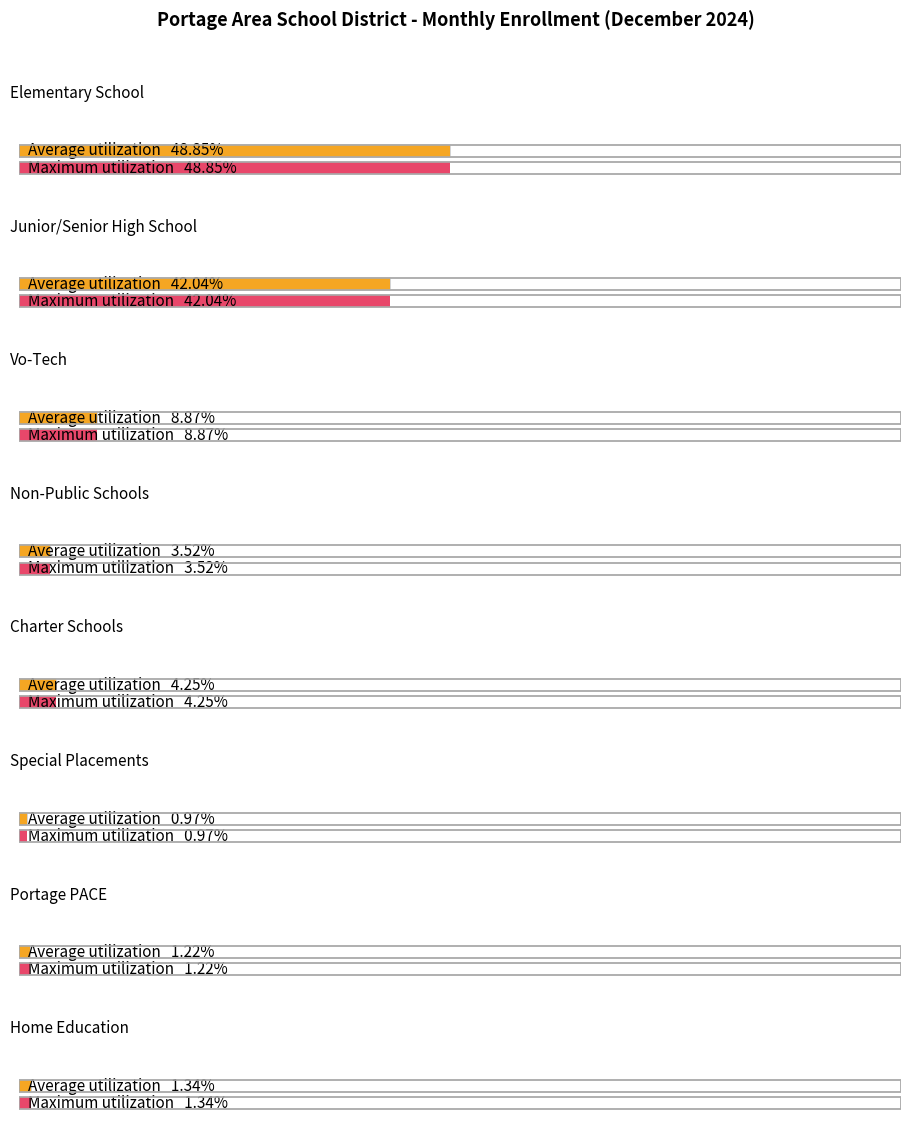

How many bars are there in each group?

2